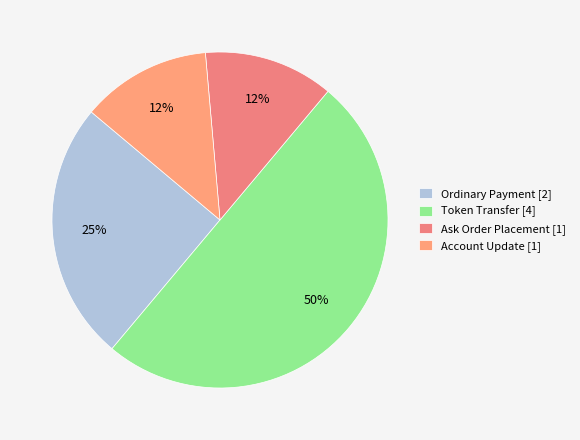

Does any single category account for the majority?

No